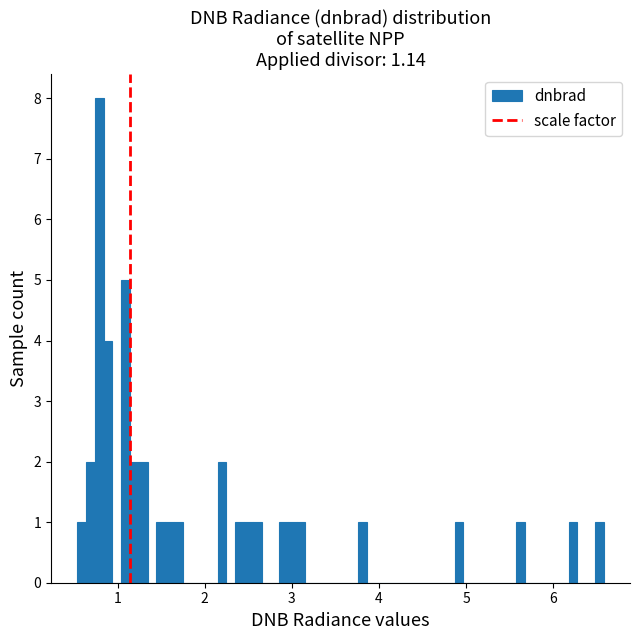

Around what value on the x-axis is the tallest bar? Give the approximate position of its centre, as read against the axis.

0.8